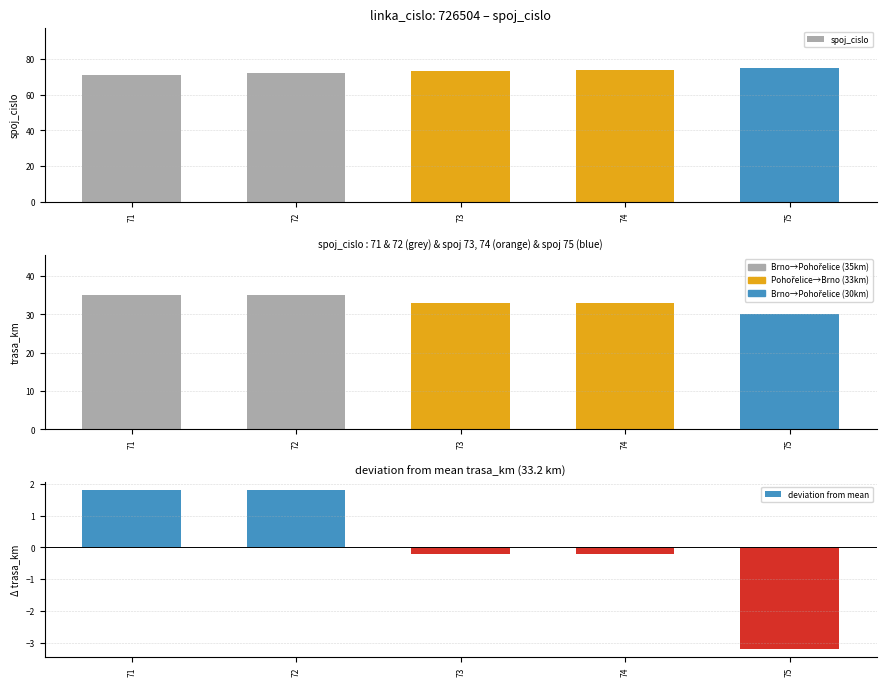

The deviation from mean series shows 1.0 at 72. True or false?

False